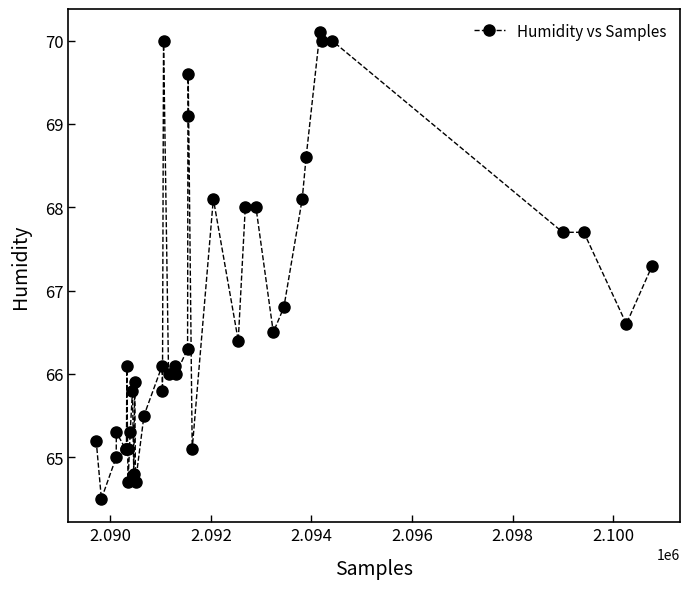

True or false: there are more than 0 points higher than both neighbors.

True